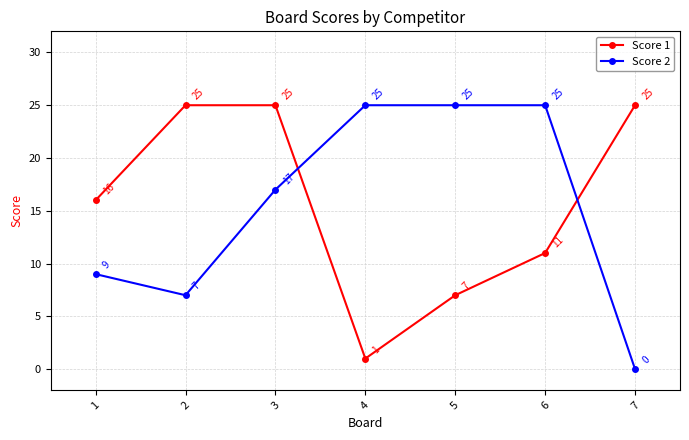

Reading left to right, extract all data points from this chart.

Score 1: 16	25	25	1	7	11	25
Score 2: 9	7	17	25	25	25	0